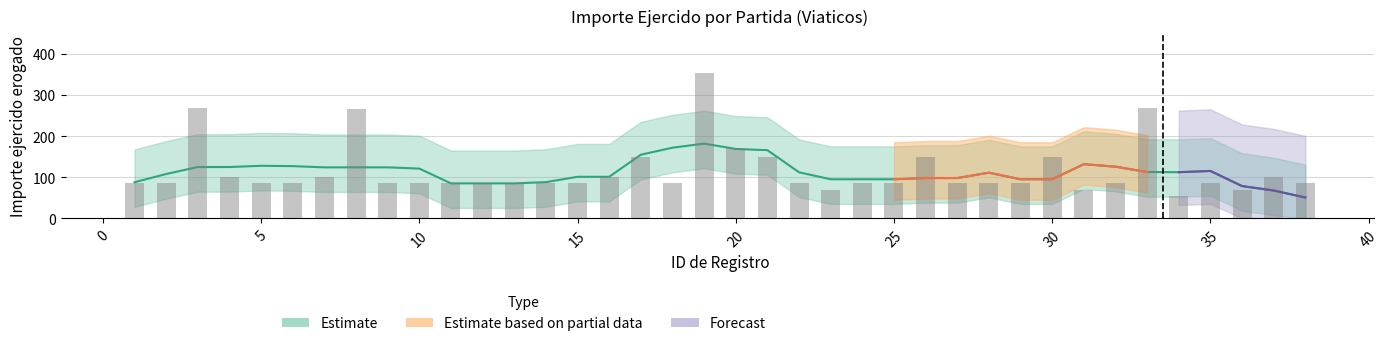

At which label does the data first exceed 85?

3